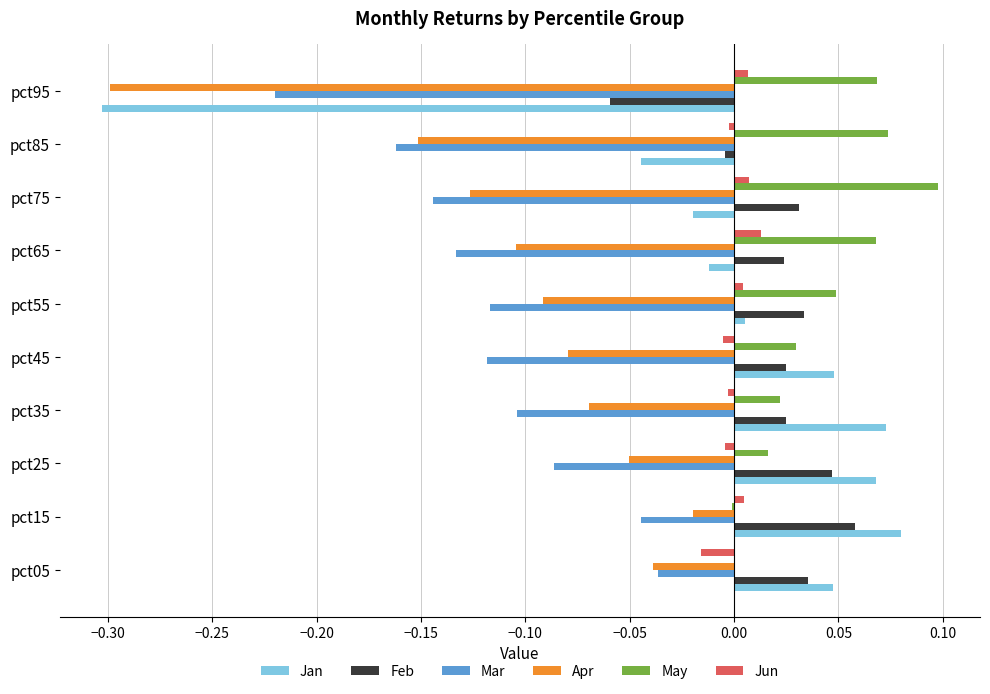

The Jun series shows 0.0 at pct55. True or false?

True